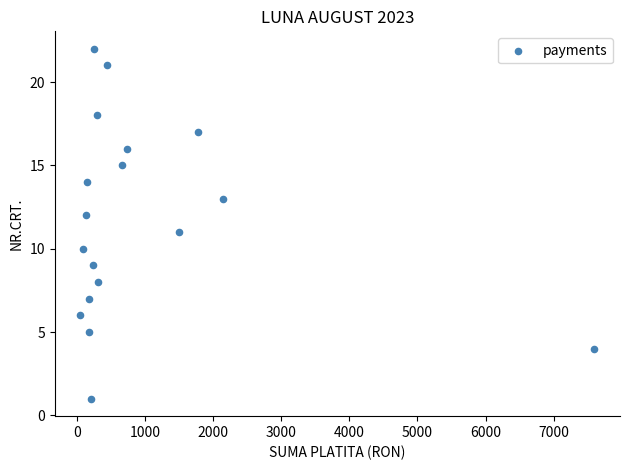

What is the range of Y values (max minus min)?

21